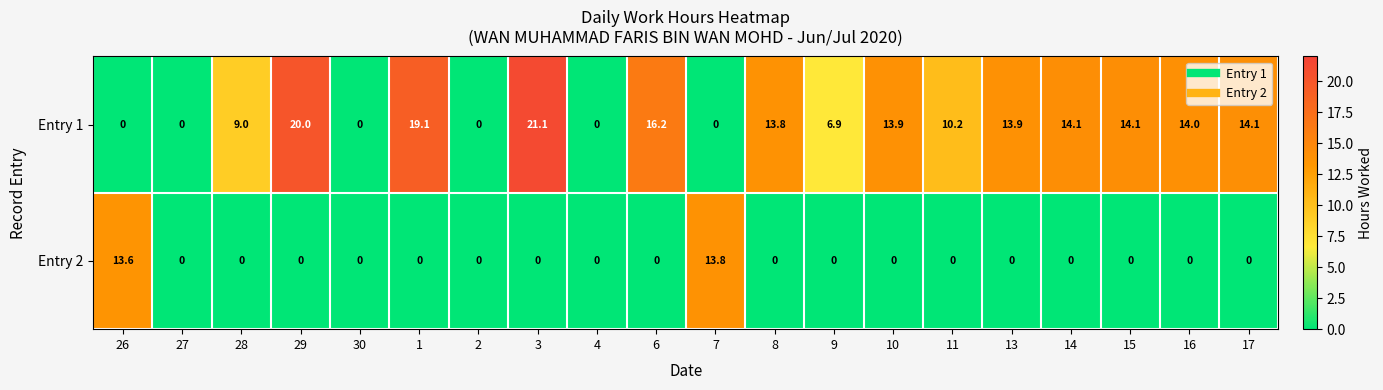

Rank the series at 28 from highest to lowest value.

Entry 1, Entry 2